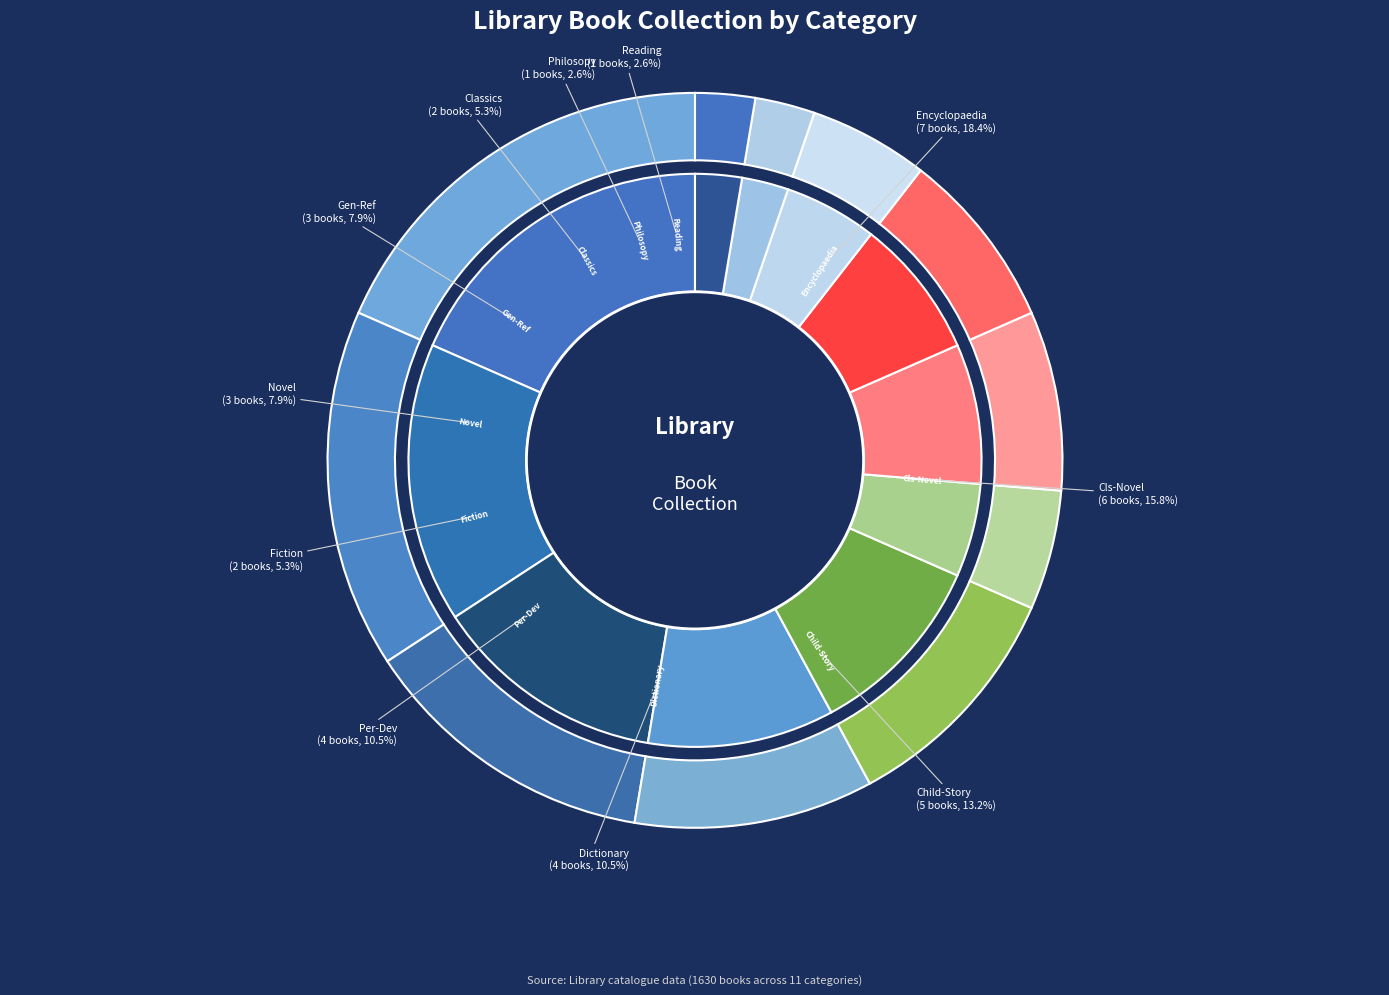

How many slices are in this pie chart?

11